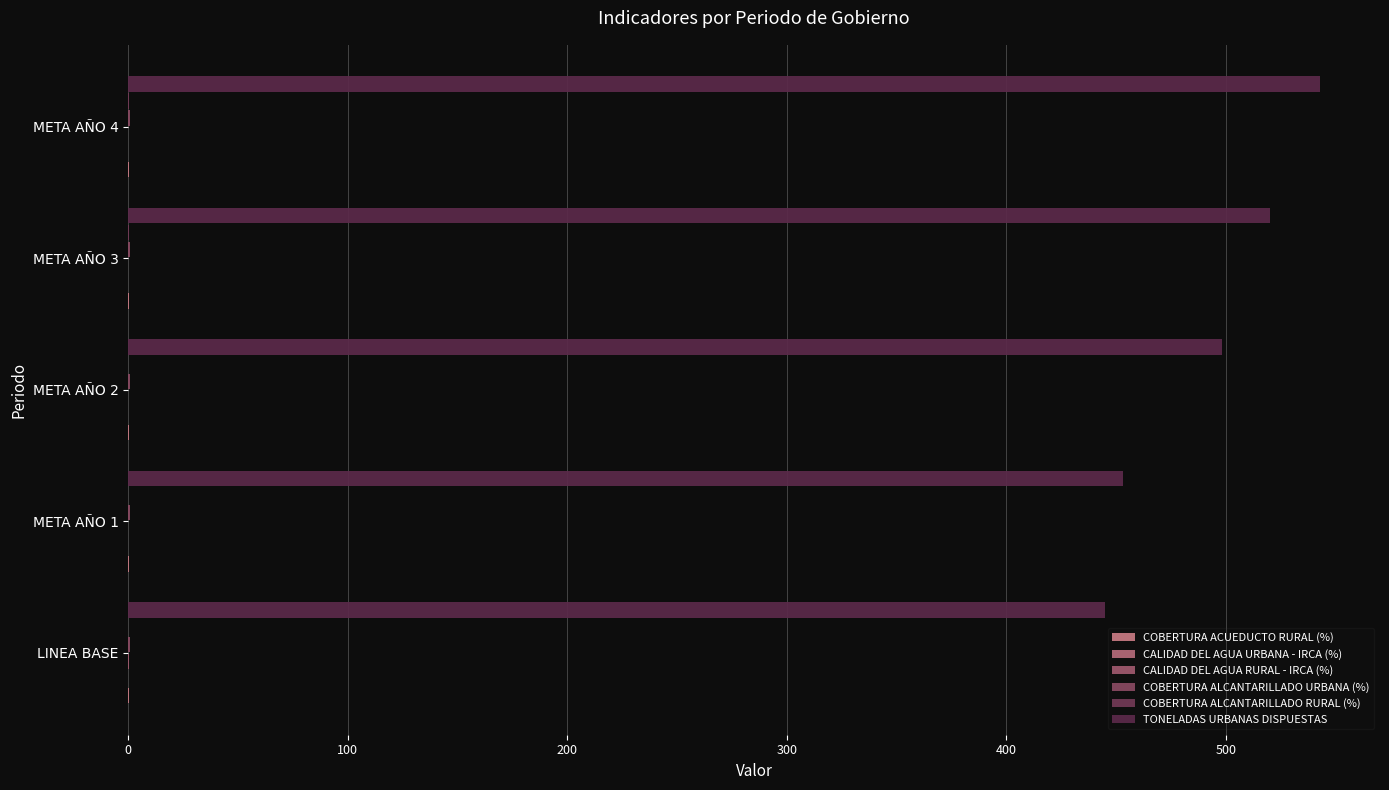

Reading right to left, list all the values displayed in this chart.

COBERTURA ACUEDUCTO RURAL (%): 0.2	0.2	0.2	0.2	0.2
CALIDAD DEL AGUA URBANA - IRCA (%): 0.0	0.0	0.0	0.0	0.0
CALIDAD DEL AGUA RURAL - IRCA (%): 0.1	0.1	0.1	0.1	0.1
COBERTURA ALCANTARILLADO URBANA (%): 1.0	1.0	1.0	1.0	1.0
COBERTURA ALCANTARILLADO RURAL (%): 0.1	0.1	0.1	0.1	0.0
TONELADAS URBANAS DISPUESTAS: 543.0	520.0	498.0	453.0	445.0